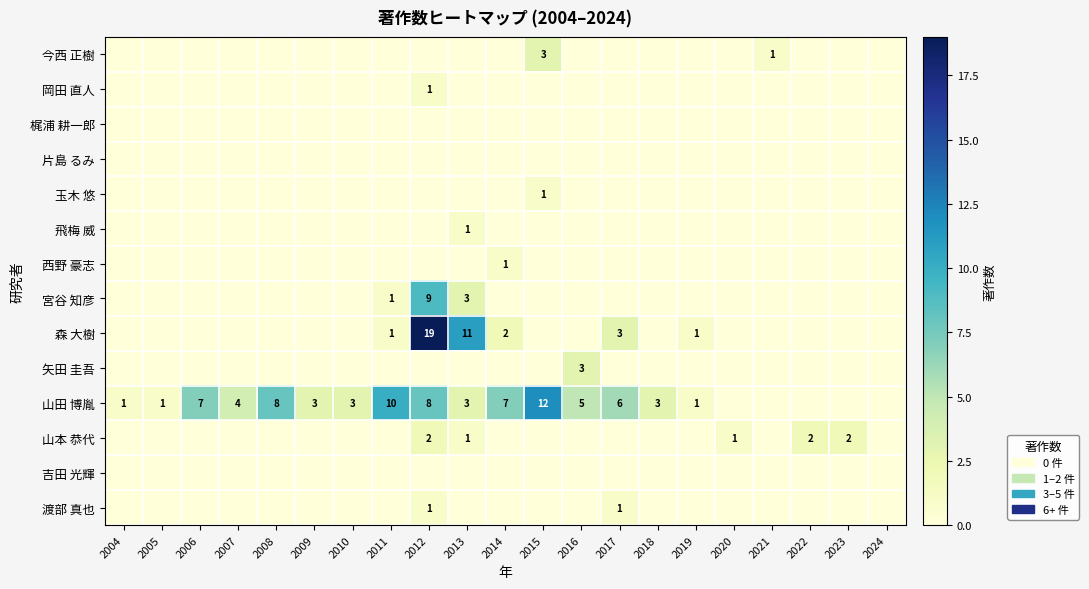

Is the value of 宮谷 知彦 at 2013 greater than the value of 山田 博胤 at 2007?

No